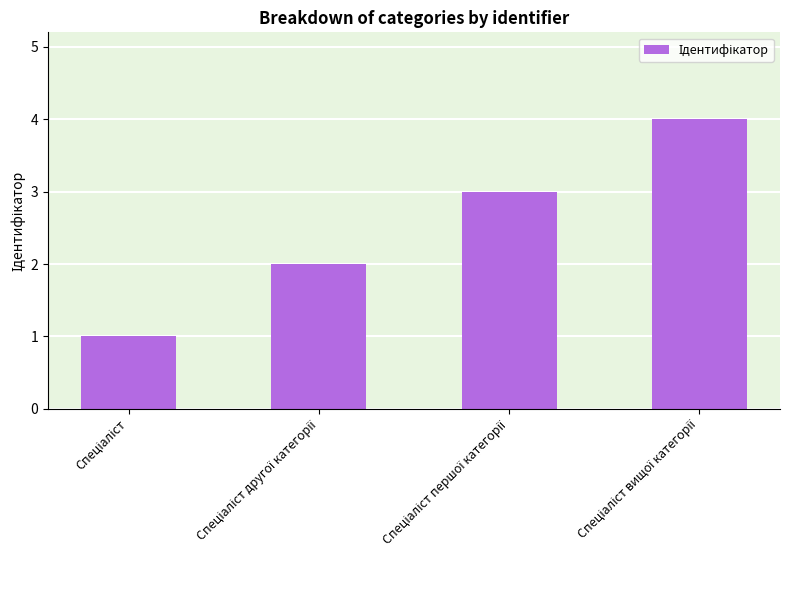

What is the difference between the maximum and minimum values?

3